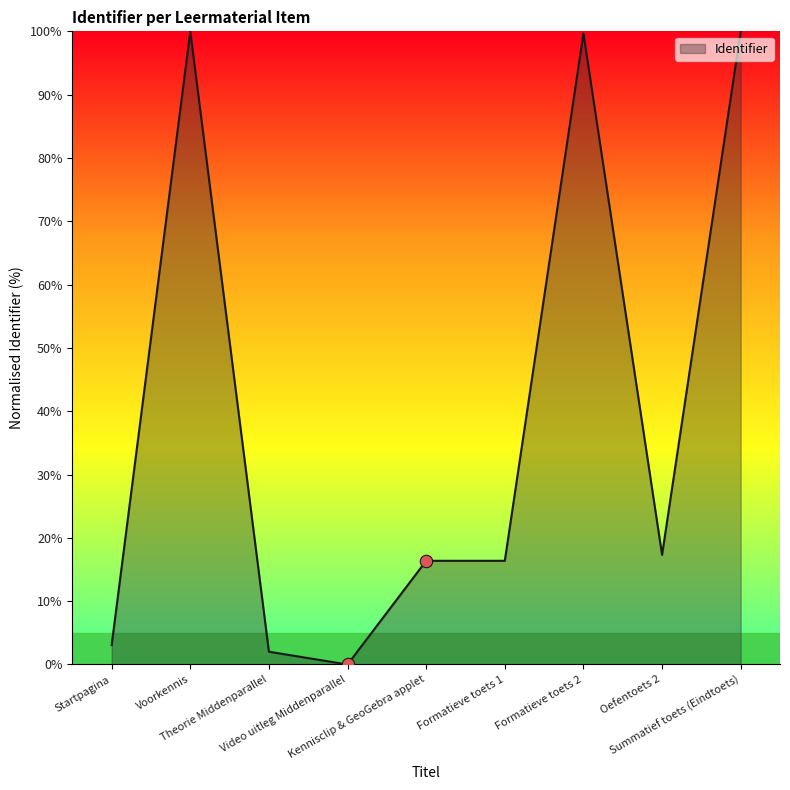

Which has a higher value, Startpagina or Formatieve toets 1?

Formatieve toets 1